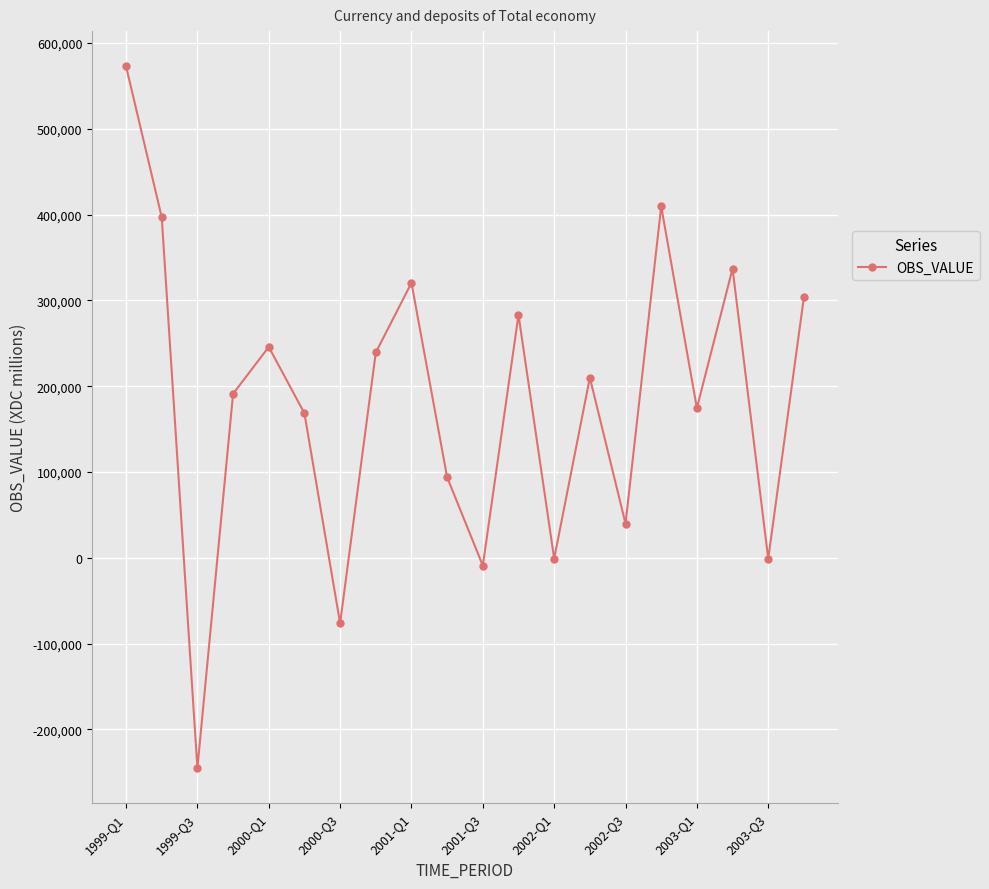

How many points are lower than both their immediate neighbors (excluding endpoints)?

7